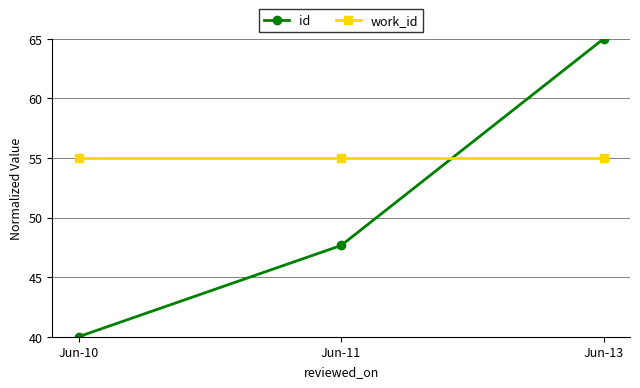

What is the average value of the id series?

50.9